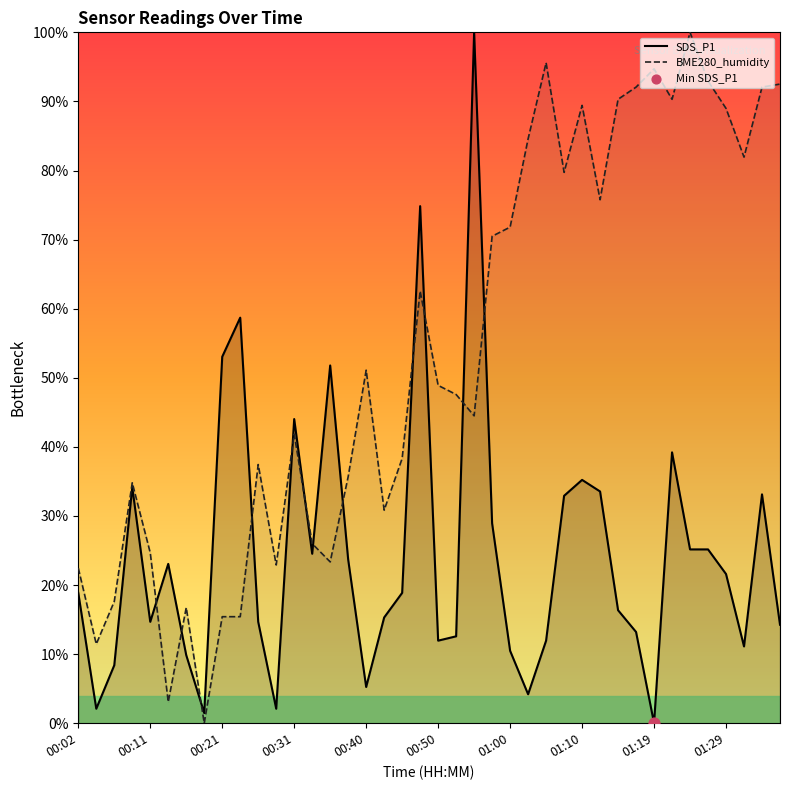

Which series contains the lowest Y value?

SDS_P1_line